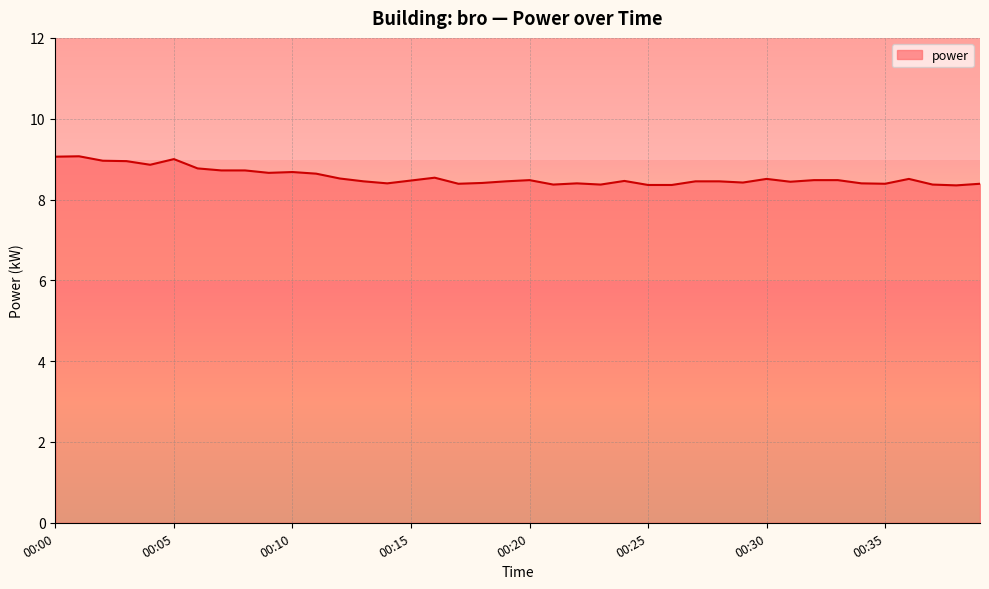

What is the difference between the maximum and minimum values?

0.7